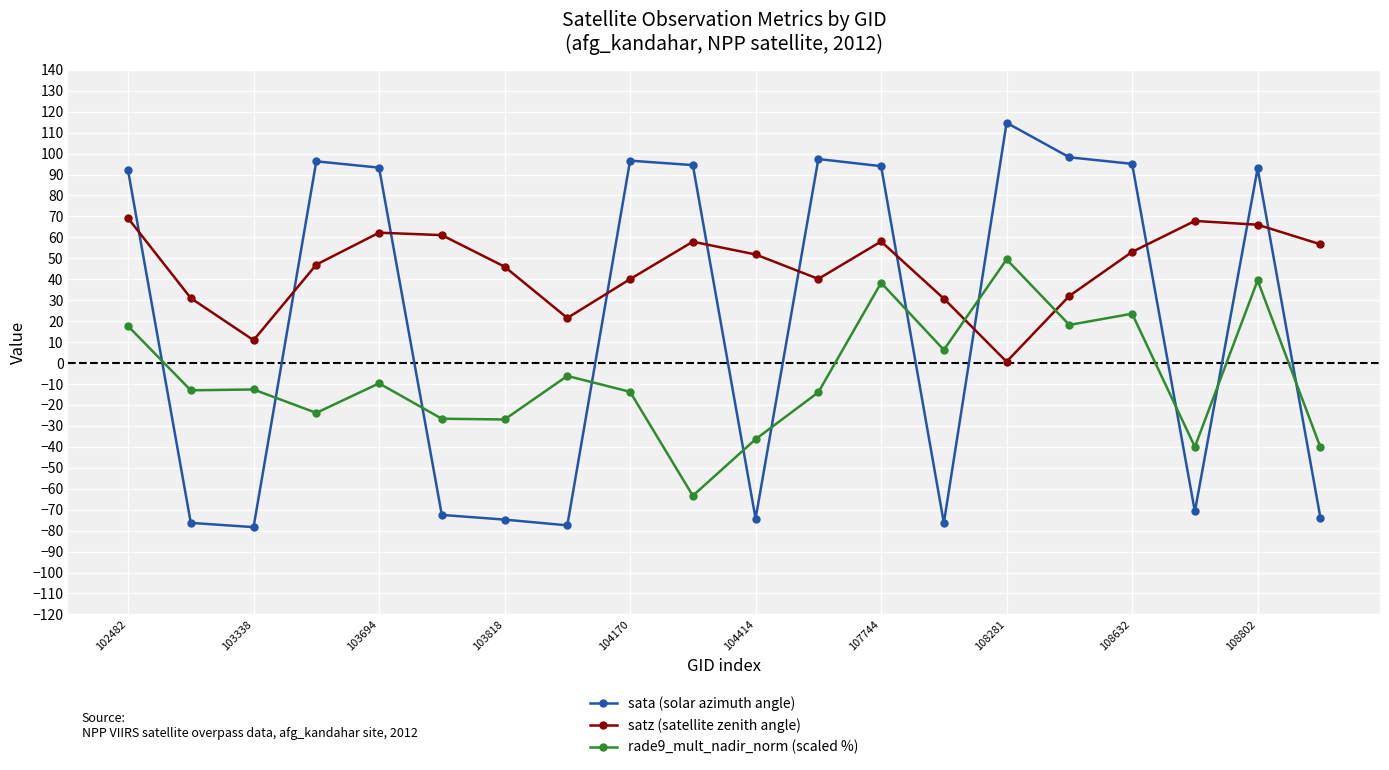

What is the sum of all satz (satellite zenith angle) values?

904.3